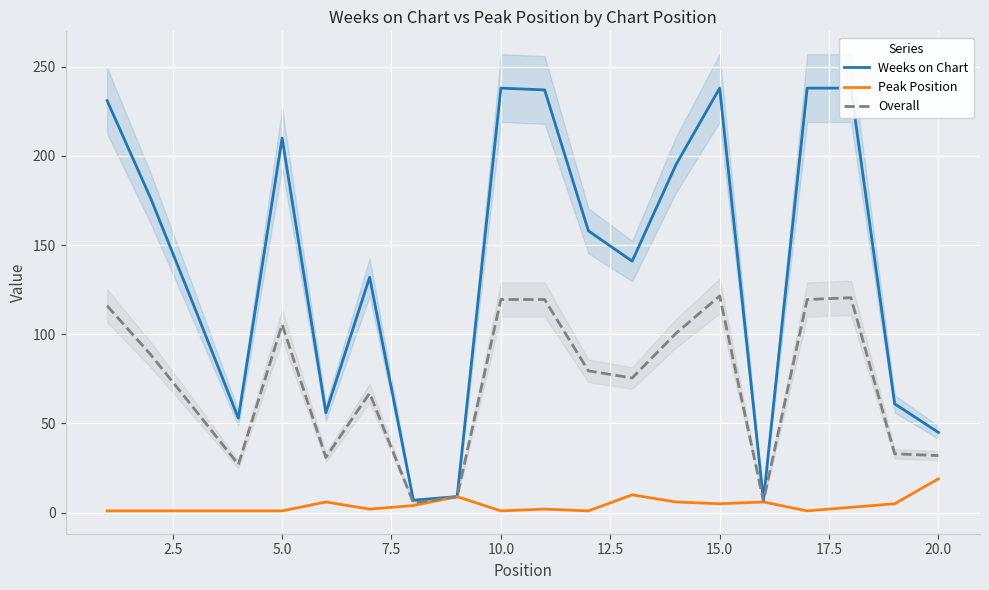

List the series in order of their peak value, highest first.

Weeks on Chart, Overall, Peak Position